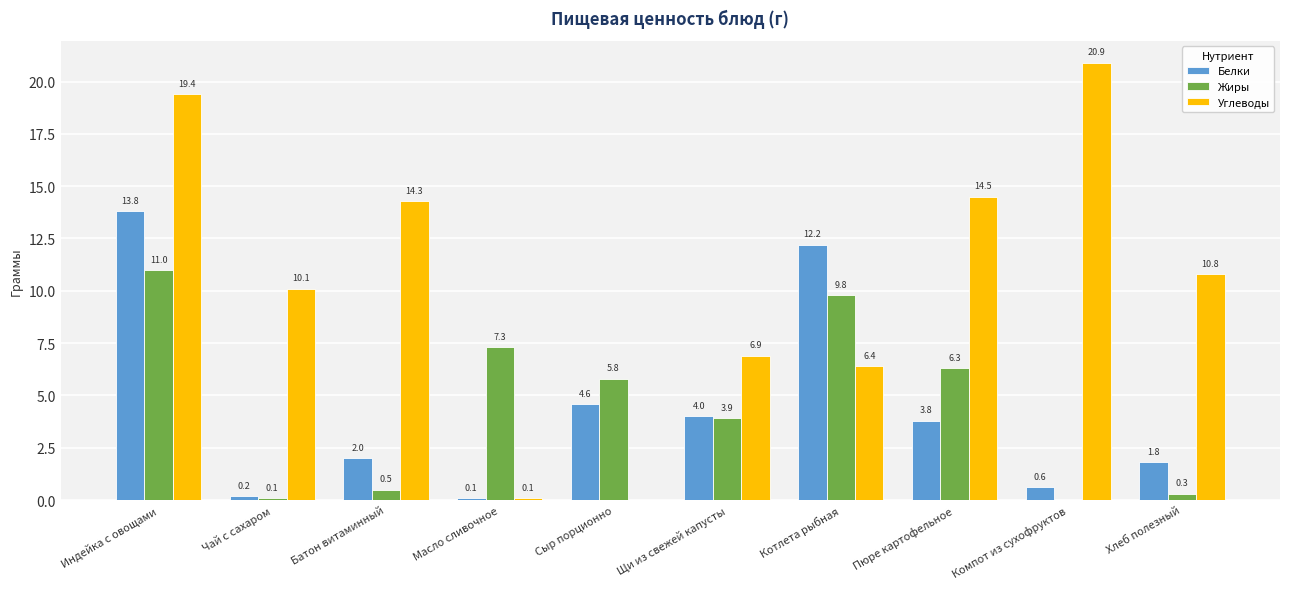

At which category does the chart reach its peak across all series?

Компот из сухофруктов